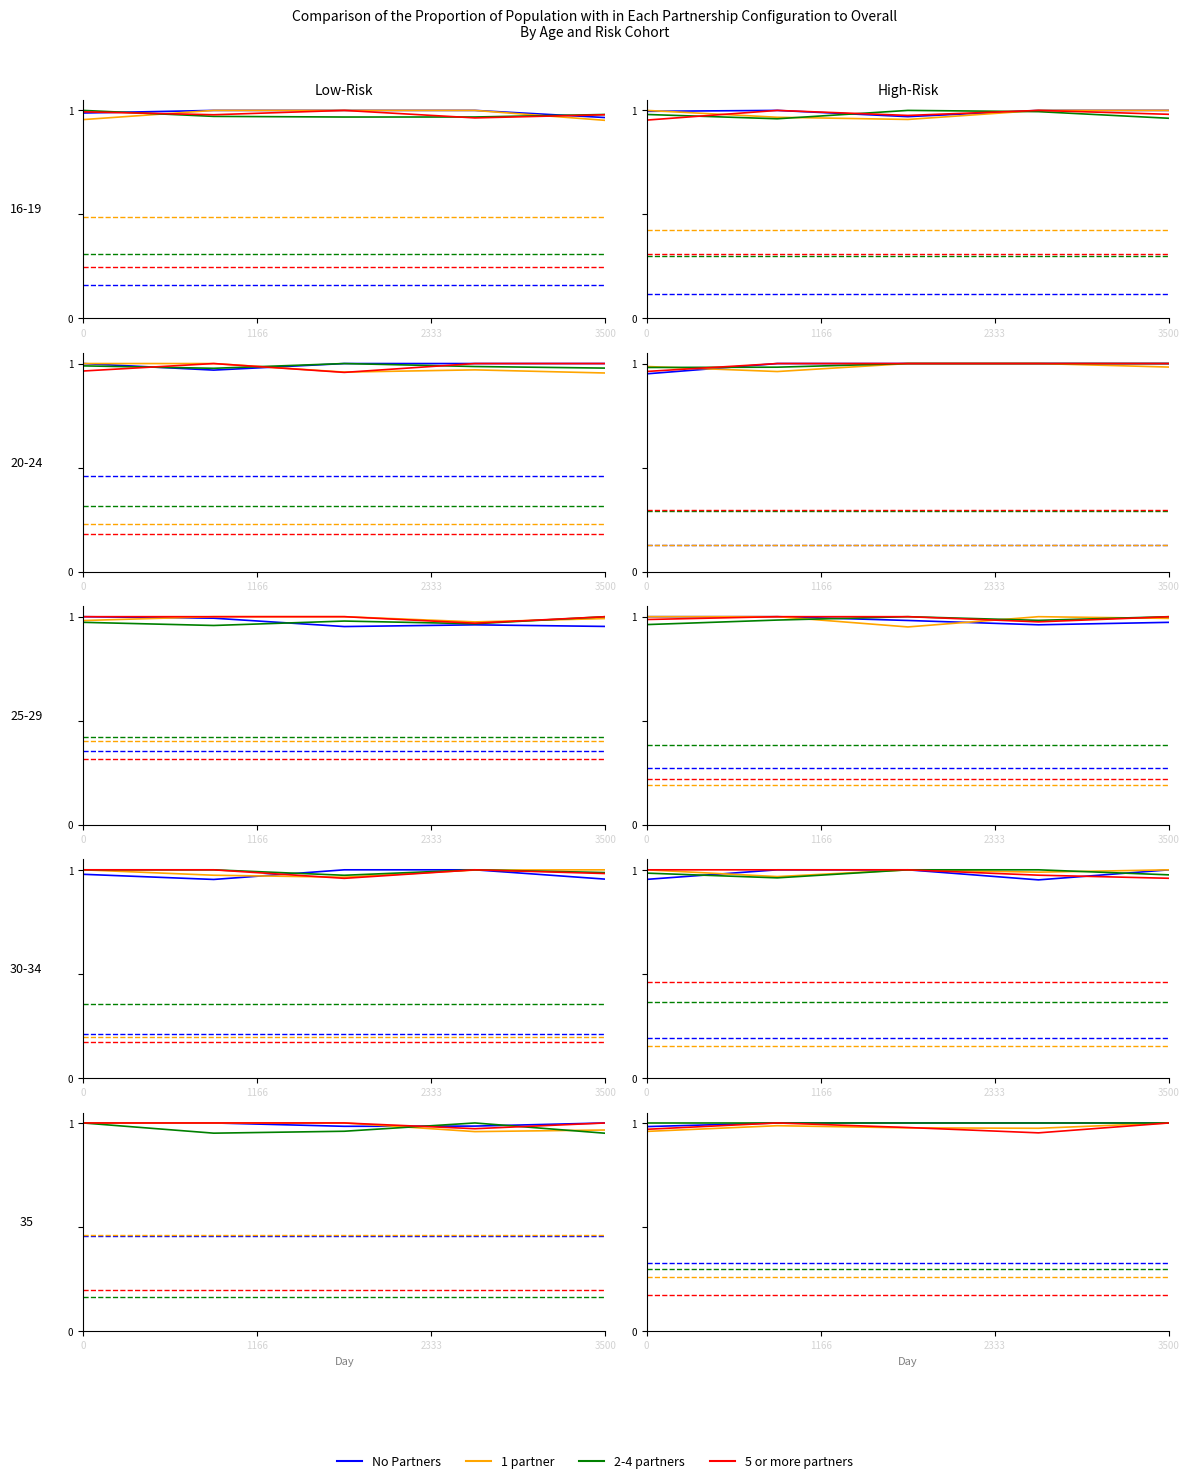

True or false: 2-4 partners has more than 2 interior local peaks.

False